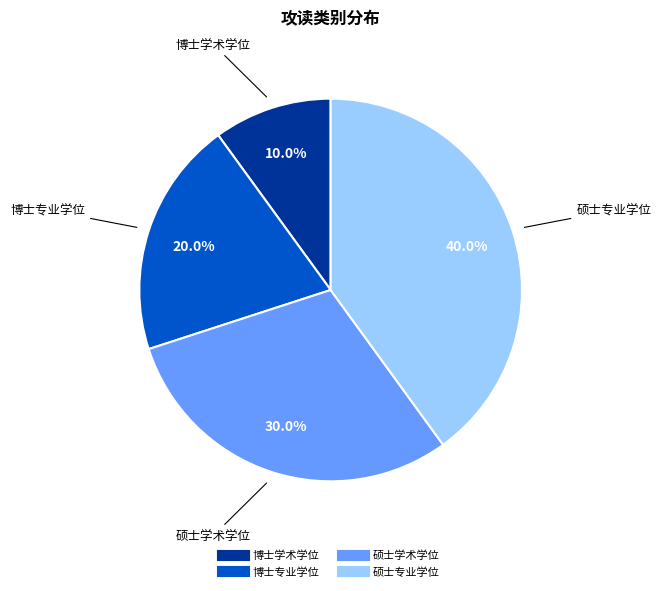

Between 硕士专业学位 and 博士学术学位, which is larger?

硕士专业学位